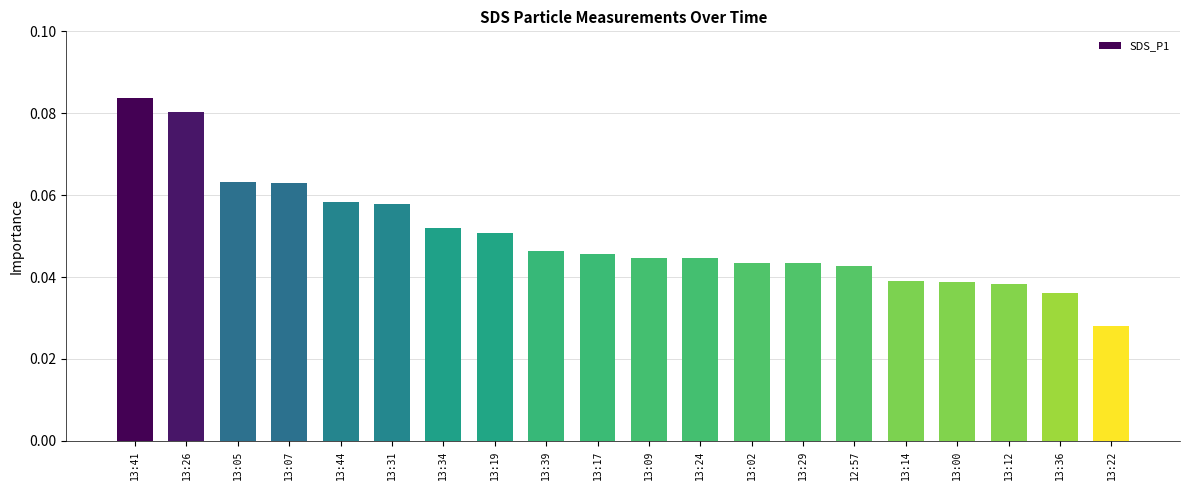

Count the values in the range 0 to 1.

20